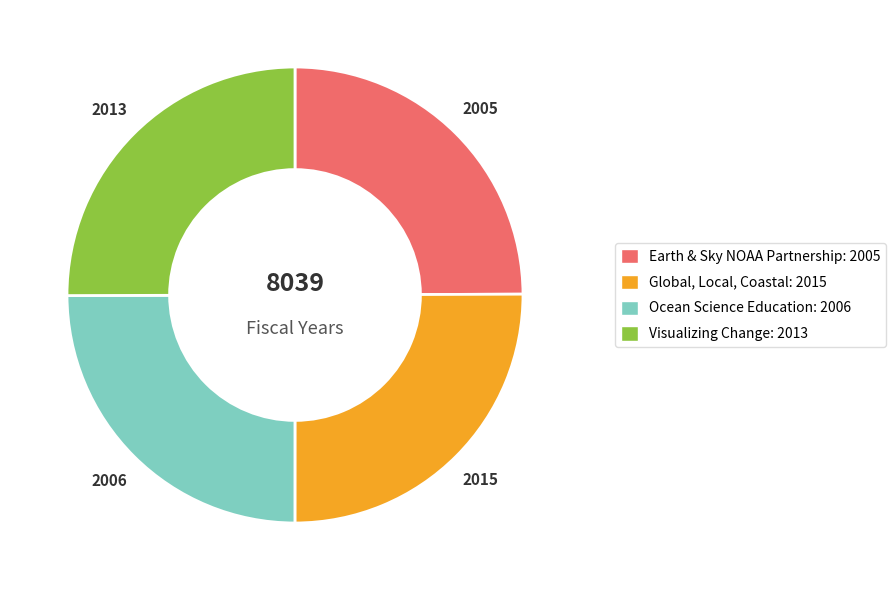

Count the number of slices in the pie.

4